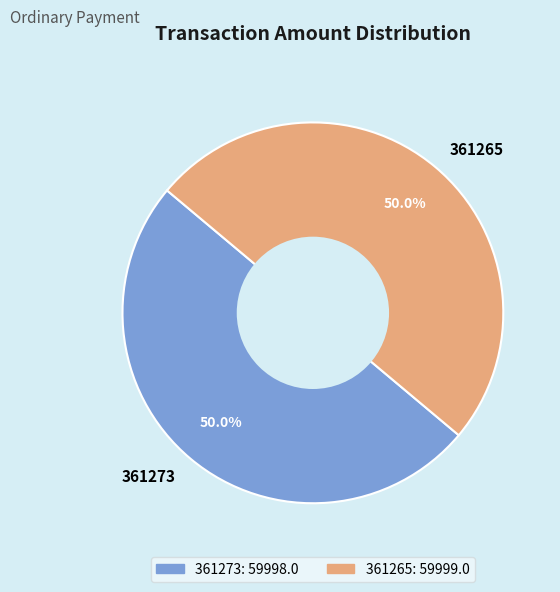

What is the ratio of the value at 361273 to the value at 361265?

1.0